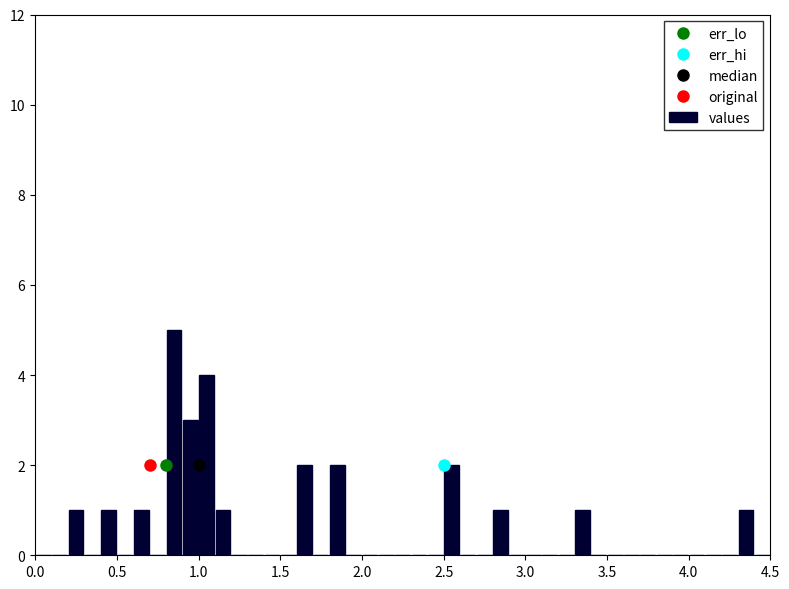

Around what value on the x-axis is the tallest bar? Give the approximate position of its centre, as read against the axis.

0.85